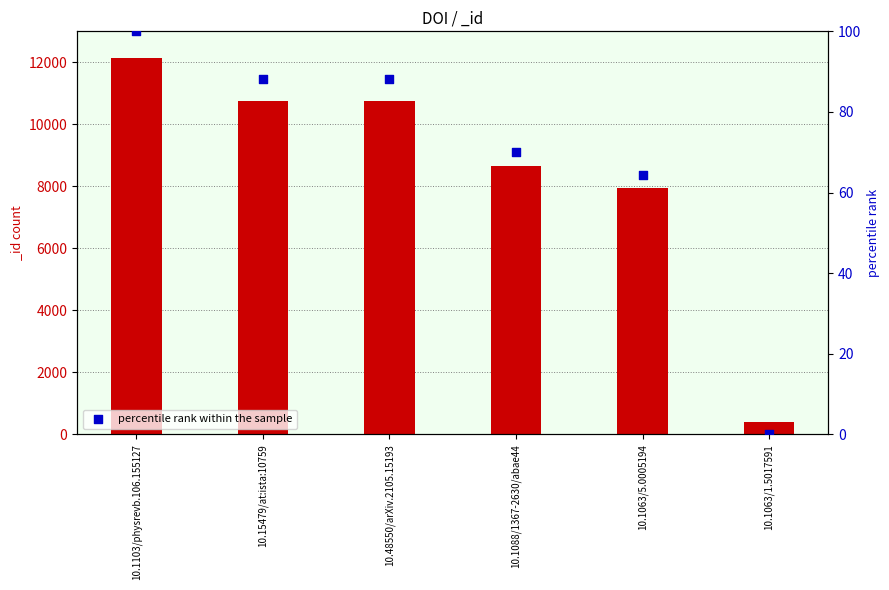

Between 10.1063/1.5017591 and 10.1063/5.0005194, which is larger?

10.1063/5.0005194